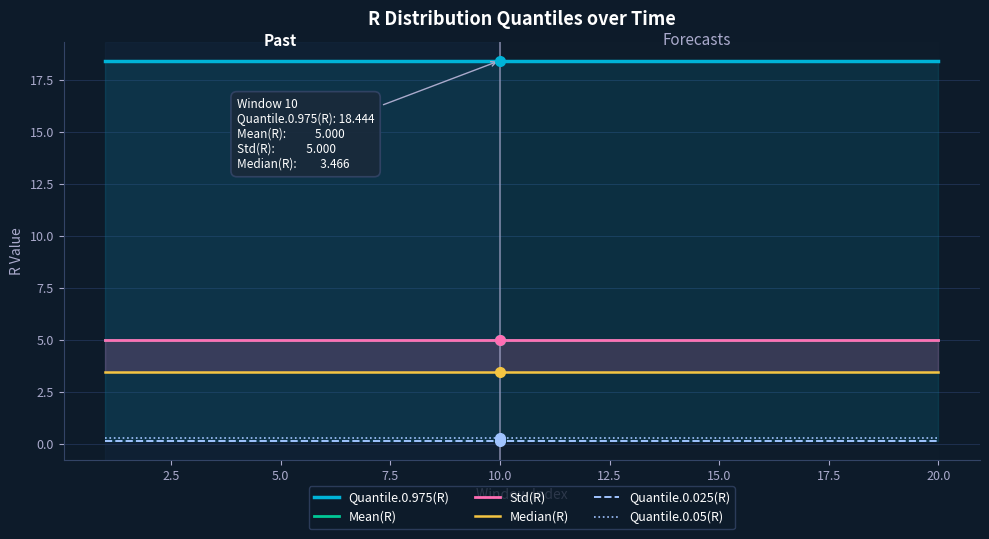

Between 2.5 and 19, which series saw the biggest shift?

Quantile.0.975(R)